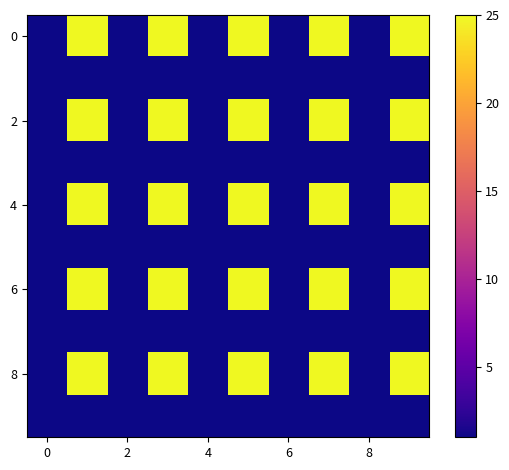

Count the number of categories in the chart.

10